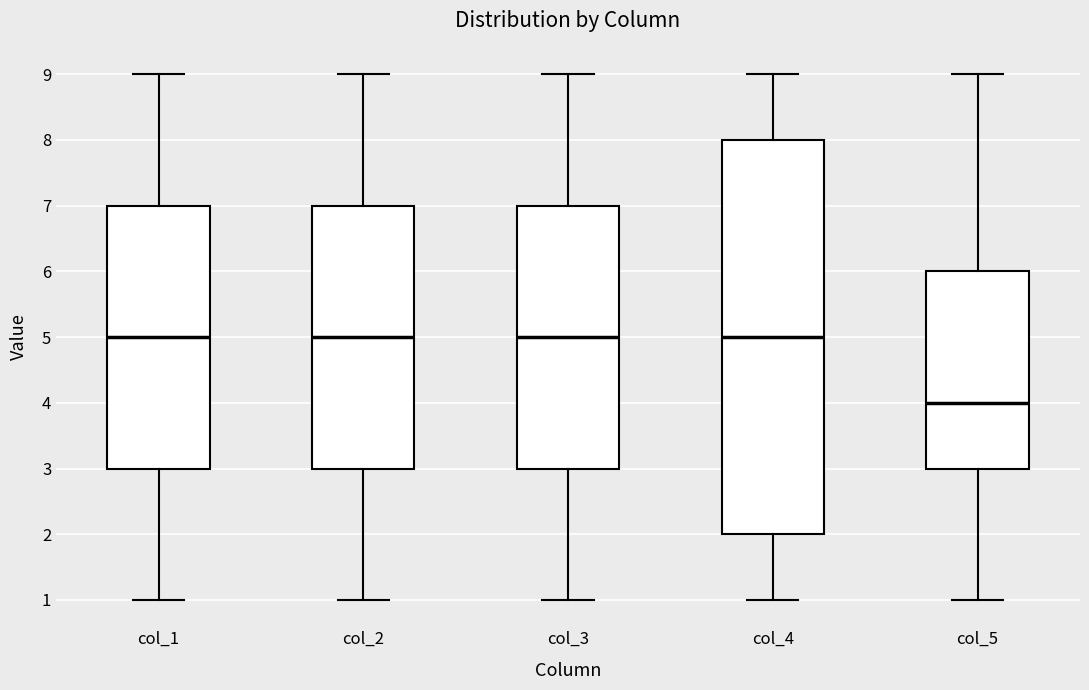

Where is the upper edge of the box for col_4 on the y-axis? The values are not printed on the chart, so give them approximately, as read against the axis.

8